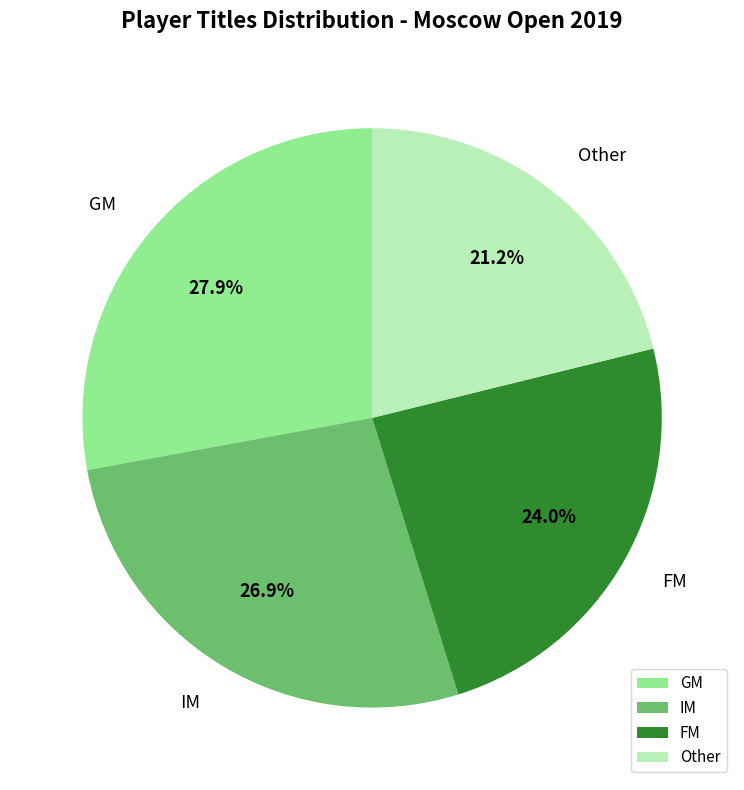

Rank the categories by value from lowest to highest.

Other, FM, IM, GM